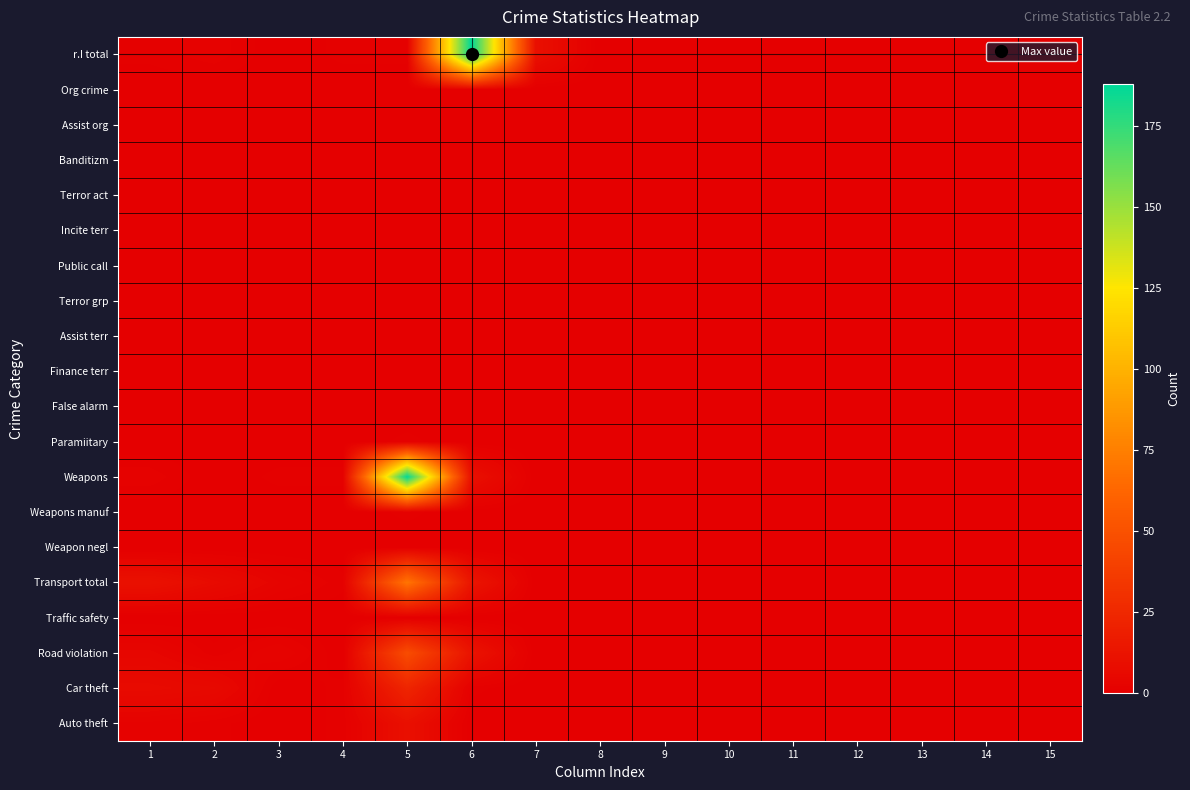

Reading left to right, list all the values displayed in this chart.

r.I total: 1=1	2=2	3=0	4=1	5=1	6=188	7=10	8=0	9=0	10=0	11=0	12=0	13=0	14=0	15=0
Org crime: 1=0	2=0	3=0	4=0	5=0	6=0	7=0	8=0	9=0	10=0	11=0	12=0	13=0	14=0	15=0
Assist org: 1=0	2=0	3=0	4=0	5=0	6=0	7=0	8=0	9=0	10=0	11=0	12=0	13=0	14=0	15=0
Banditizm: 1=0	2=0	3=0	4=0	5=0	6=0	7=0	8=0	9=0	10=0	11=0	12=0	13=0	14=0	15=0
Terror act: 1=0	2=0	3=0	4=0	5=0	6=0	7=0	8=0	9=0	10=0	11=0	12=0	13=0	14=0	15=0
Incite terr: 1=0	2=0	3=0	4=0	5=0	6=0	7=0	8=0	9=0	10=0	11=0	12=0	13=0	14=0	15=0
Public call: 1=0	2=0	3=0	4=0	5=0	6=0	7=0	8=0	9=0	10=0	11=0	12=0	13=0	14=0	15=0
Terror grp: 1=0	2=0	3=0	4=0	5=0	6=0	7=0	8=0	9=0	10=0	11=0	12=0	13=0	14=0	15=0
Assist terr: 1=0	2=0	3=0	4=0	5=0	6=0	7=0	8=0	9=0	10=0	11=0	12=0	13=0	14=0	15=0
Finance terr: 1=0	2=0	3=0	4=0	5=0	6=0	7=0	8=0	9=0	10=0	11=0	12=0	13=0	14=0	15=0
False alarm: 1=0	2=0	3=0	4=0	5=0	6=0	7=0	8=0	9=0	10=0	11=0	12=0	13=0	14=0	15=0
Paramiitary: 1=0	2=0	3=0	4=0	5=1	6=0	7=0	8=0	9=0	10=0	11=0	12=0	13=0	14=0	15=0
Weapons: 1=2	2=0	3=1	4=1	5=187	6=10	7=0	8=0	9=0	10=0	11=0	12=0	13=0	14=0	15=0
Weapons manuf: 1=0	2=0	3=0	4=0	5=1	6=0	7=0	8=0	9=0	10=0	11=0	12=0	13=0	14=0	15=0
Weapon negl: 1=0	2=0	3=0	4=0	5=0	6=0	7=0	8=0	9=0	10=0	11=0	12=0	13=0	14=0	15=0
Transport total: 1=11	2=7	3=3	4=1	5=70	6=13	7=0	8=0	9=0	10=0	11=0	12=0	13=0	14=0	15=0
Traffic safety: 1=0	2=0	3=0	4=0	5=0	6=0	7=0	8=0	9=0	10=0	11=0	12=0	13=0	14=0	15=0
Road violation: 1=4	2=1	3=3	4=0	5=47	6=12	7=0	8=0	9=0	10=0	11=0	12=0	13=0	14=0	15=0
Car theft: 1=7	2=6	3=0	4=1	5=23	6=1	7=0	8=0	9=0	10=0	11=0	12=0	13=0	14=0	15=0
Auto theft: 1=2	2=1	3=0	4=1	5=10	6=0	7=0	8=0	9=0	10=0	11=0	12=0	13=0	14=0	15=0